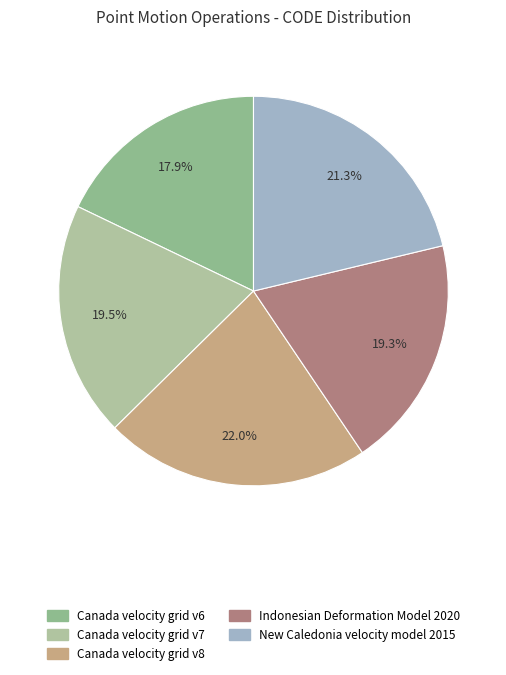

The Canada velocity grid v7 slice represents 6% of the pie. True or false?

False